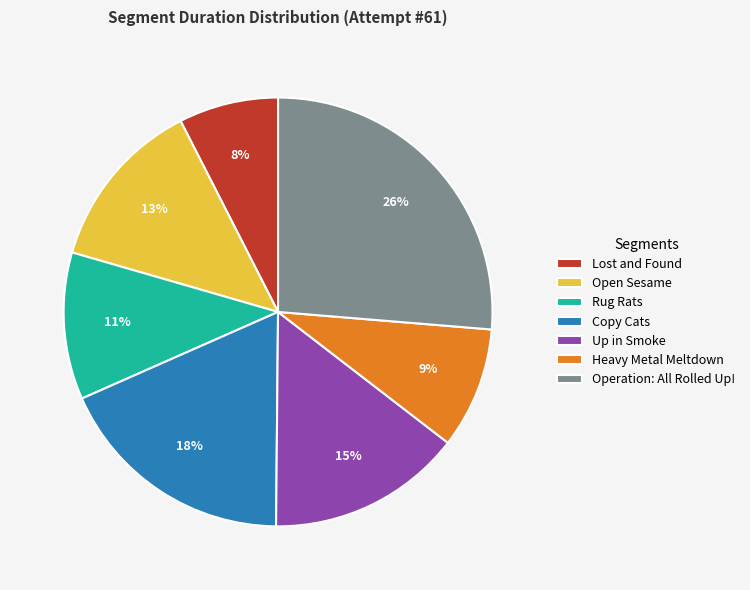

Is the sum of Rug Rats and Copy Cats greater than half?

No